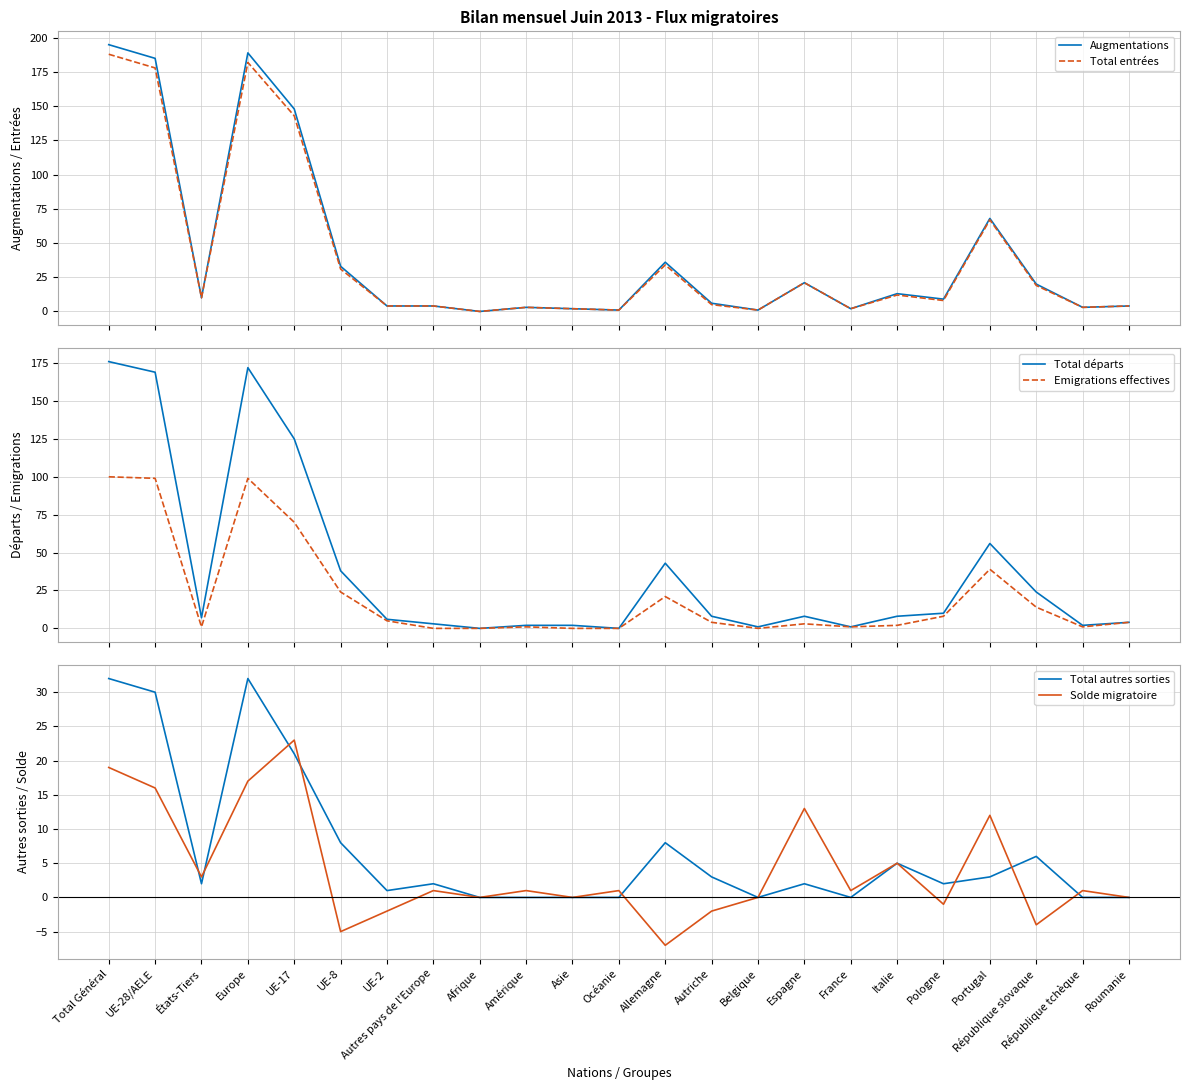

How many values in the Emigrations effectives series exceed 4?

10